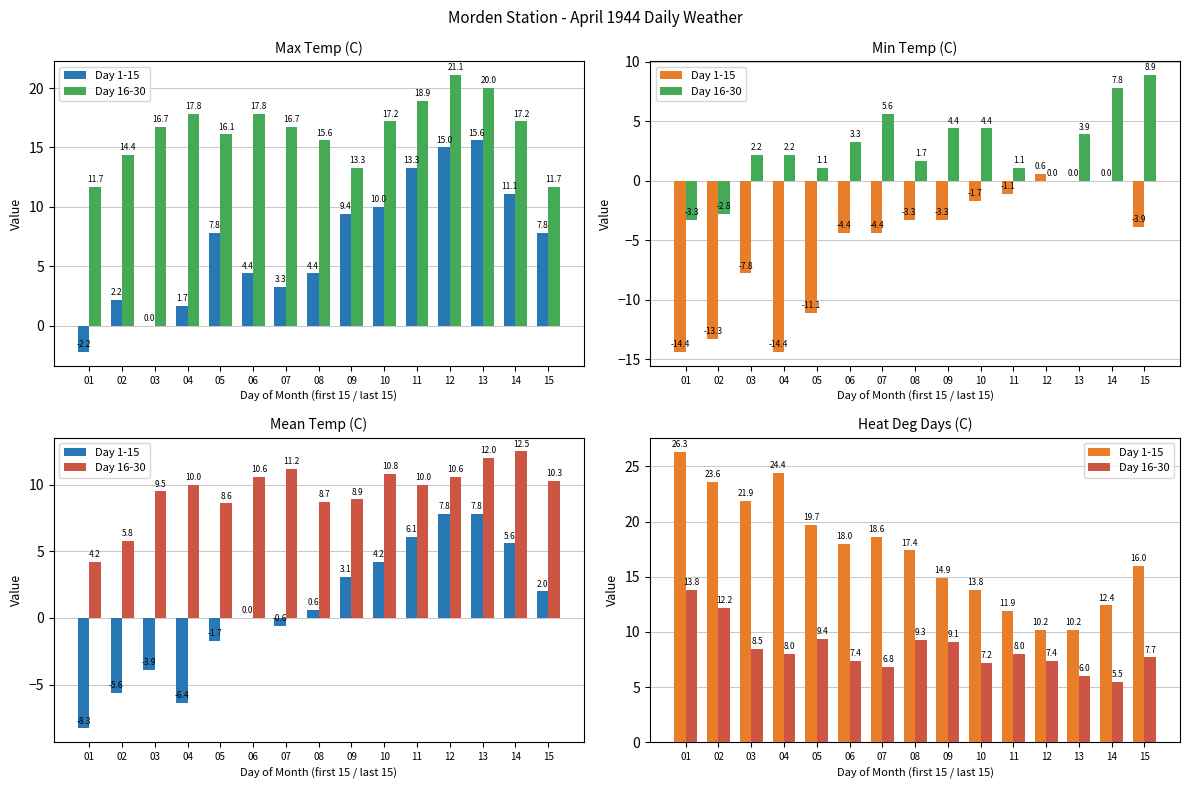

What is the minimum value for Day 1-15?

10.2